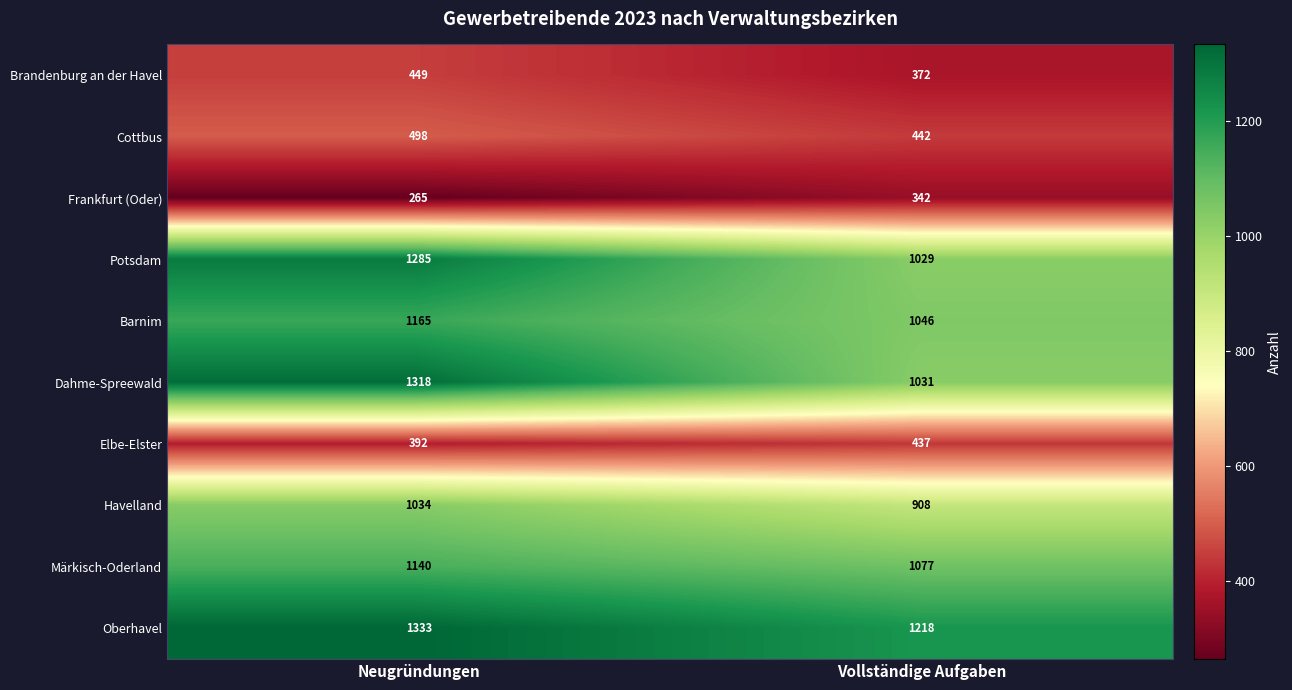

Where is Dahme-Spreewald nearest to the value 1174?

Vollständige Aufgaben